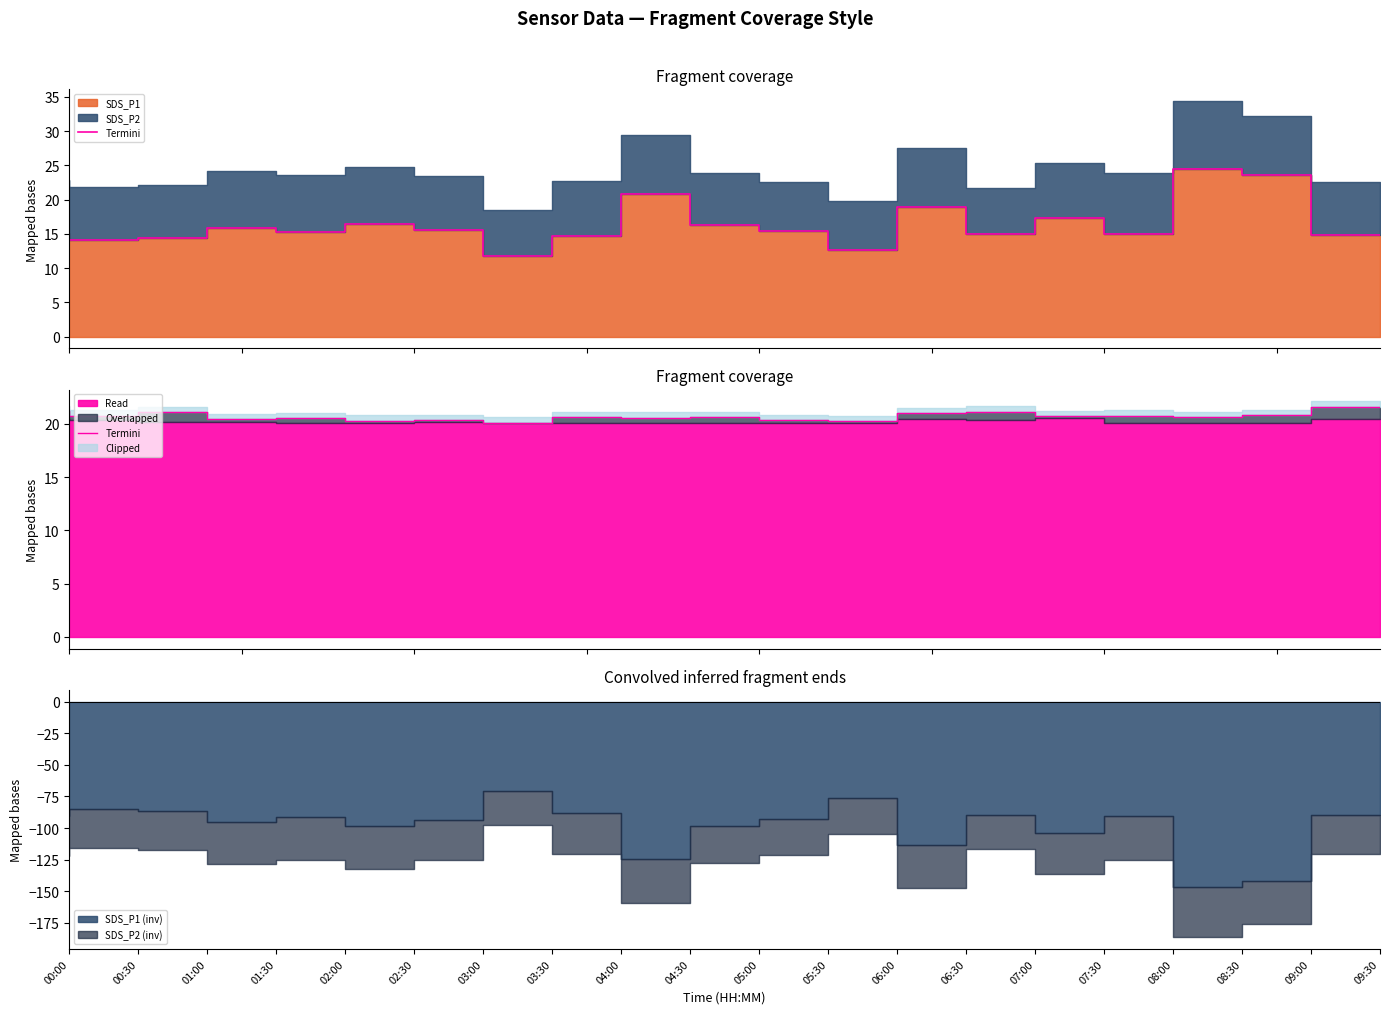

The chart shows a value of 20.1 at 03:30. True or false?

True